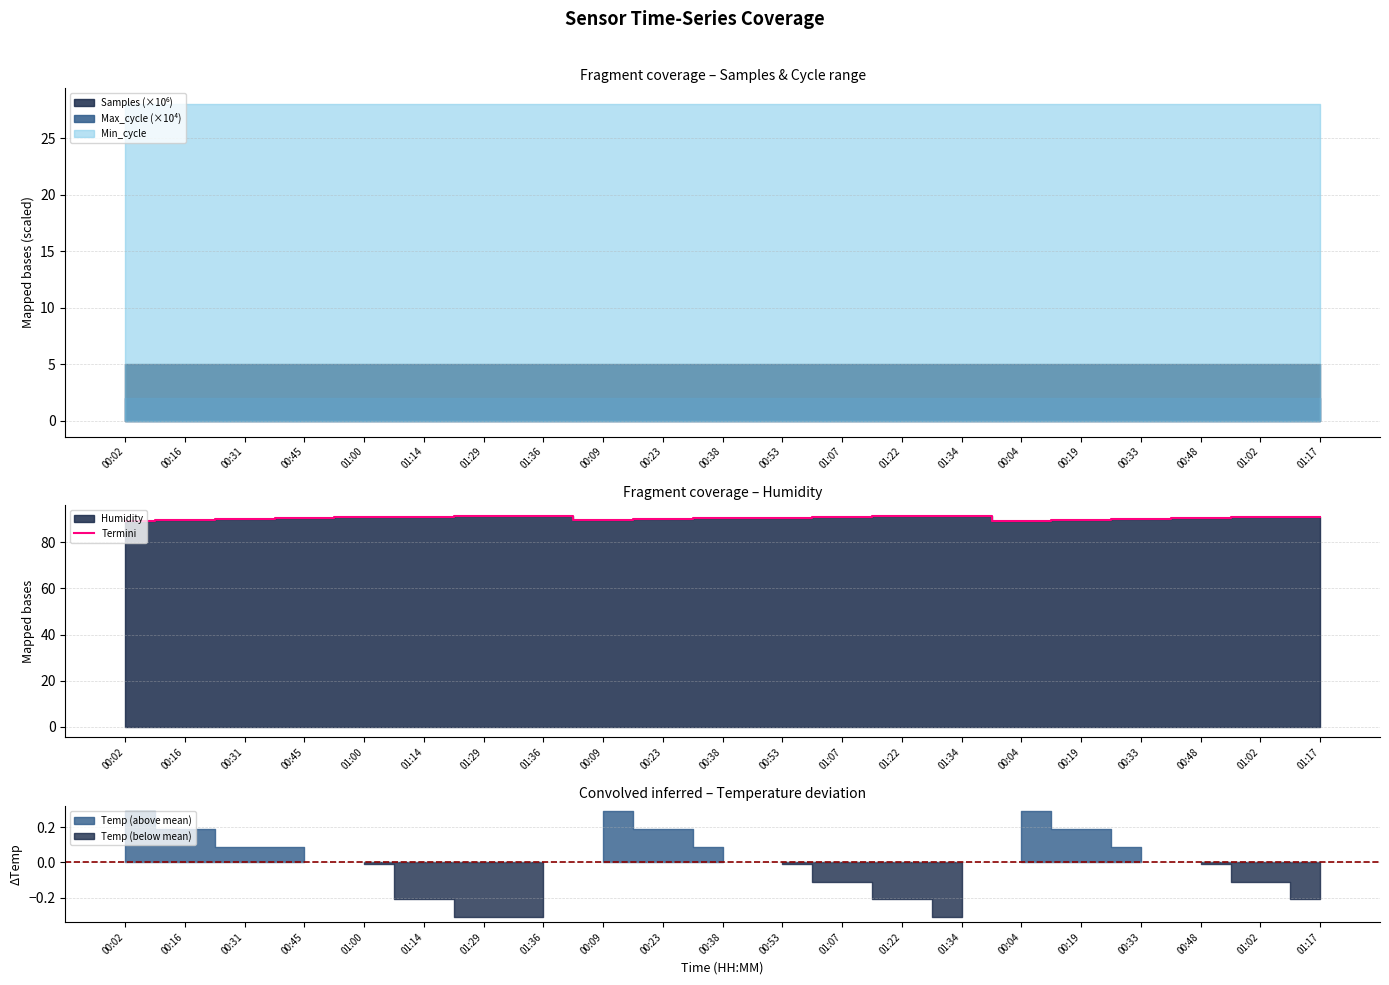

What is the label of the 1st point from the left?

00:02